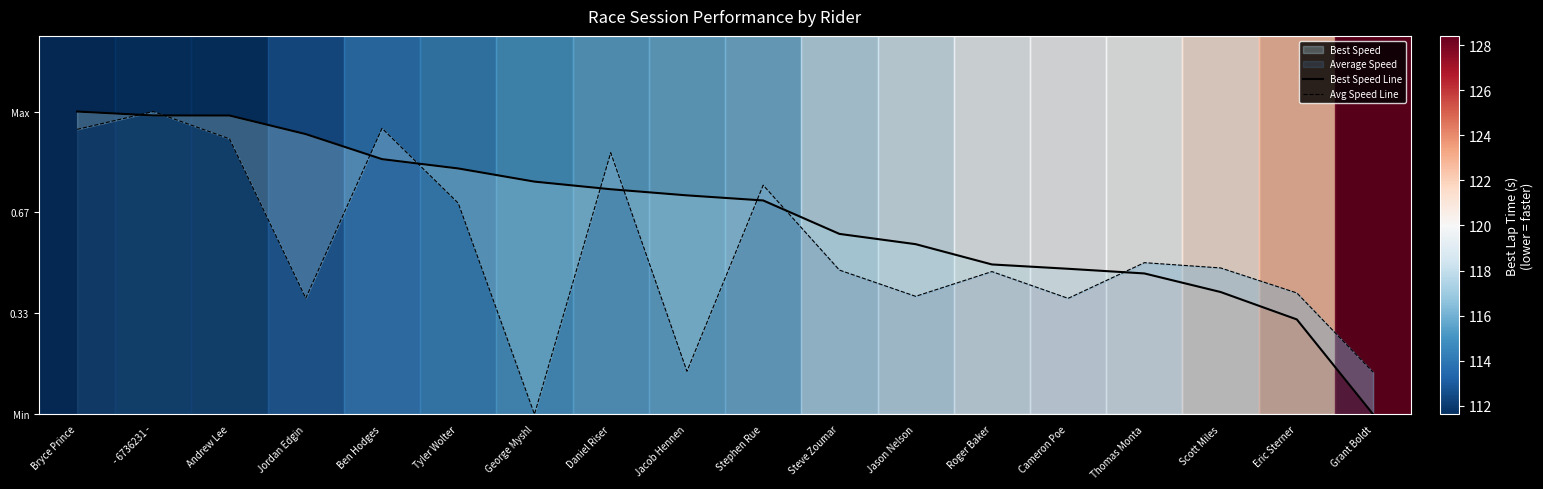

What is the spread (max minus min) of values at Eric Sterner?

0.1